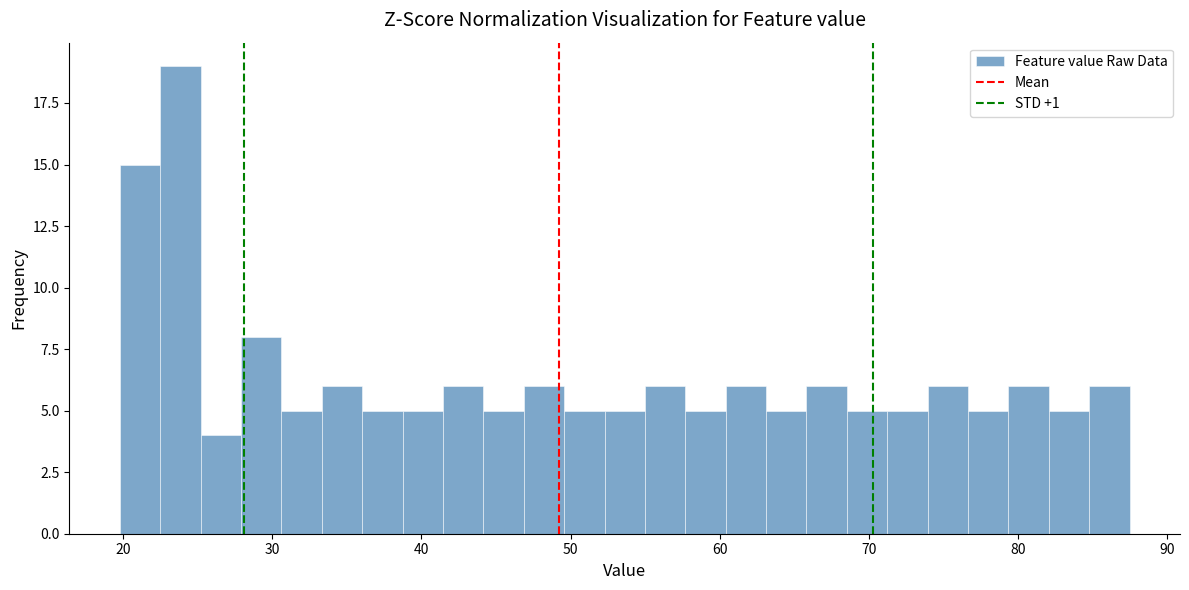

Around what value on the x-axis is the tallest bar? Give the approximate position of its centre, as read against the axis.

24